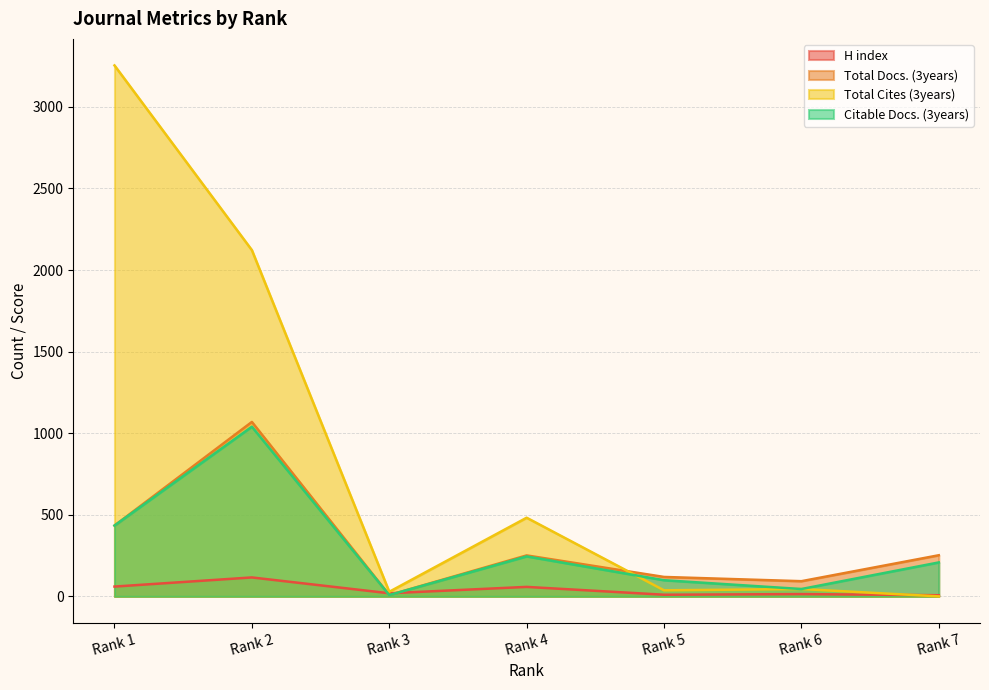

Reading left to right, what are all the values shown in this chart?

H index: 60	116	19	58	10	14	7
Total Docs. (3years): 434	1069	8	251	119	93	252
Total Cites (3years): 3254	2122	28	482	37	45	0
Citable Docs. (3years): 434	1040	8	245	99	45	208